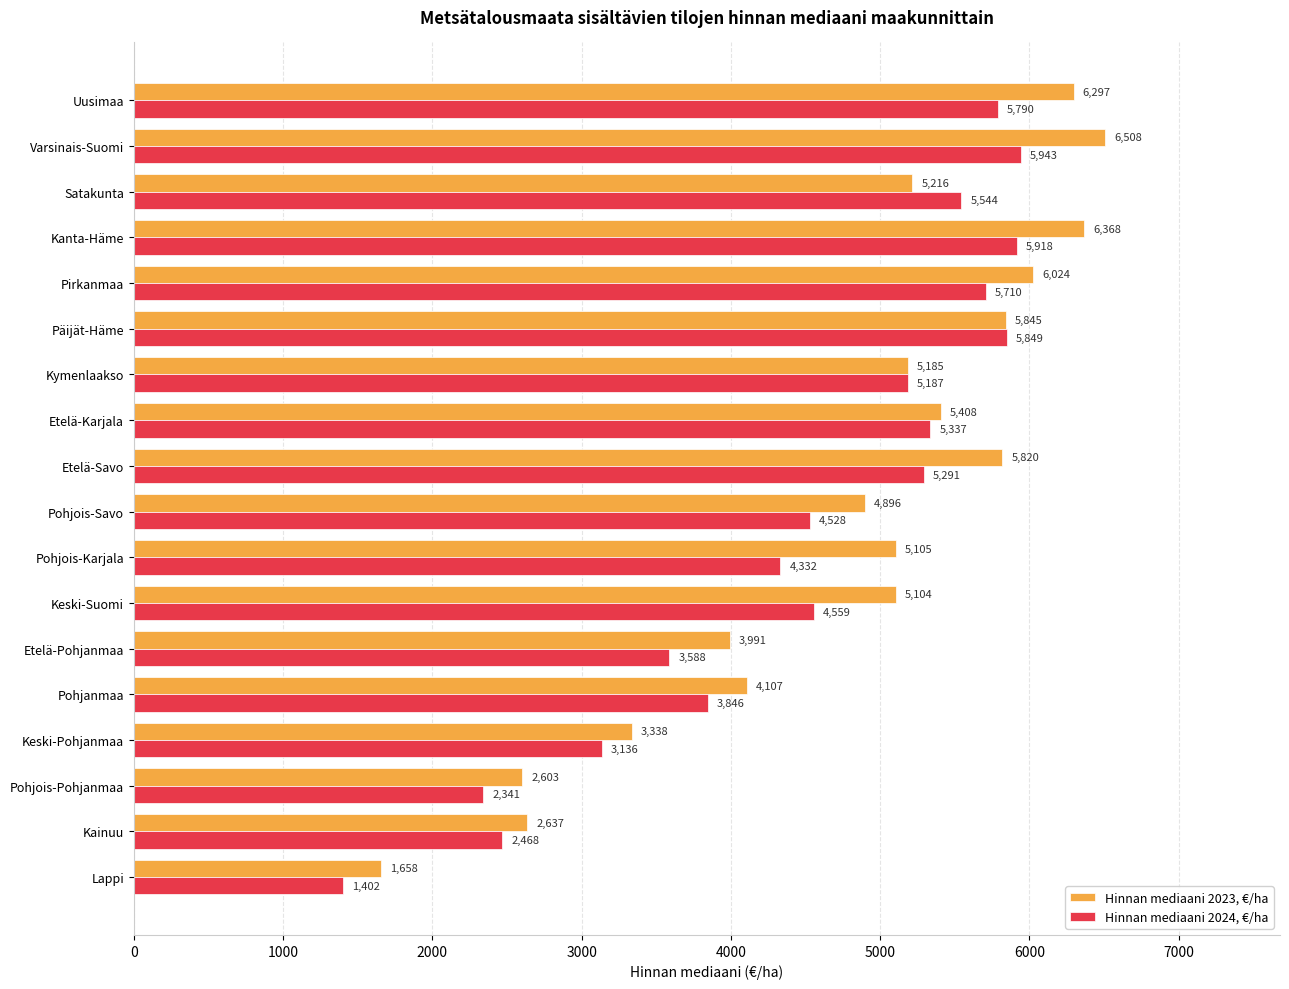

Where is Hinnan mediaani 2024, €/ha nearest to the value 3672?

Etelä-Pohjanmaa